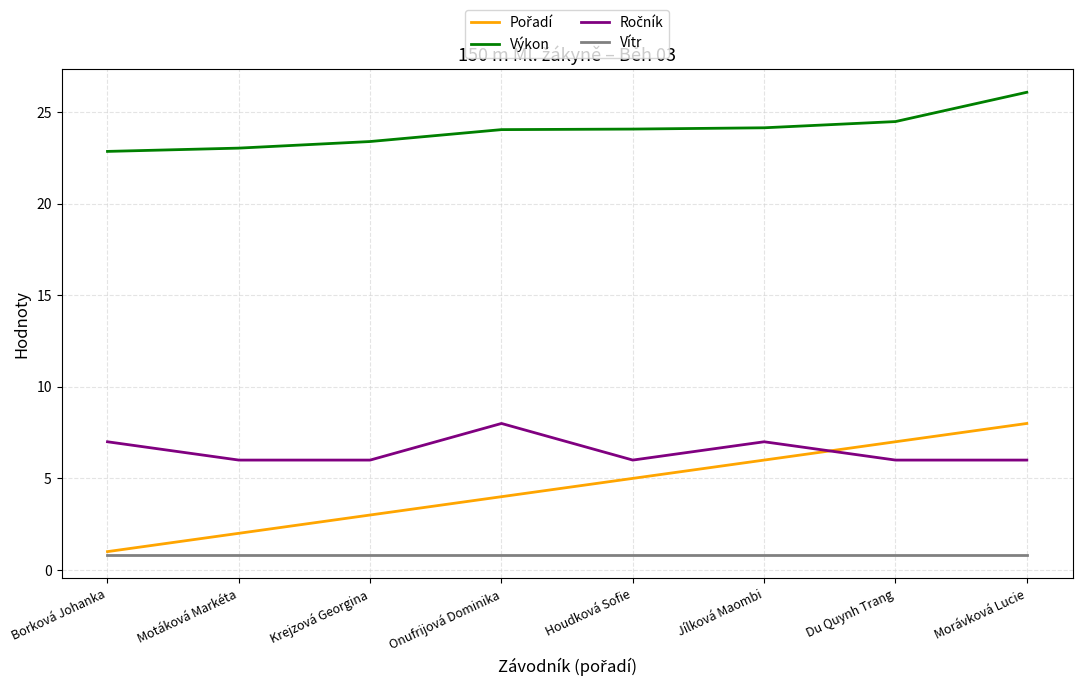

What is the spread (max minus min) of values at Morávková Lucie?

25.3